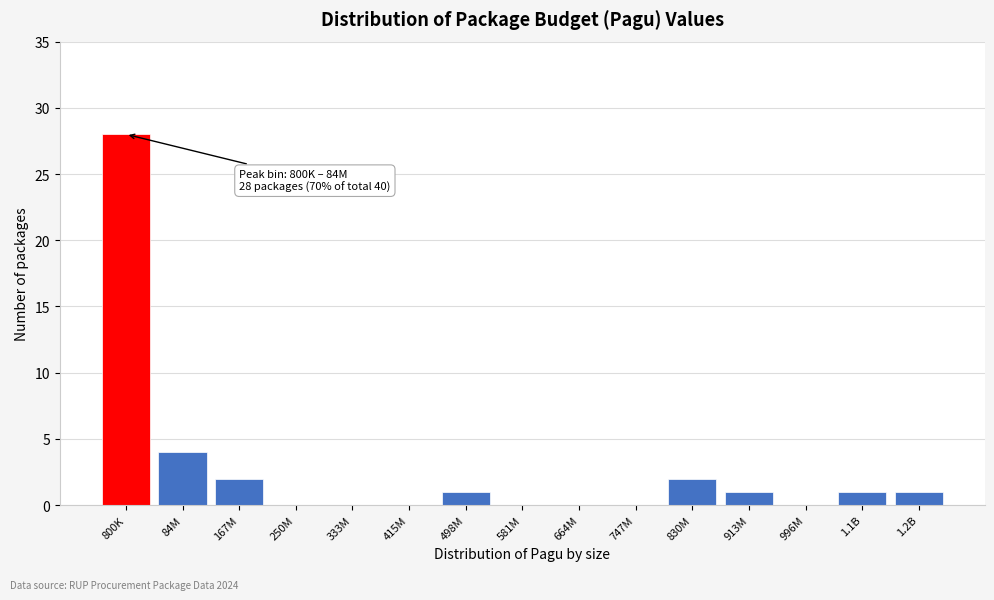

Reading right to left, what are all the values shown in this chart?

1.2B=1	1.1B=1	996M=0	913M=1	830M=2	747M=0	664M=0	581M=0	498M=1	415M=0	333M=0	250M=0	167M=2	84M=4	800K=28